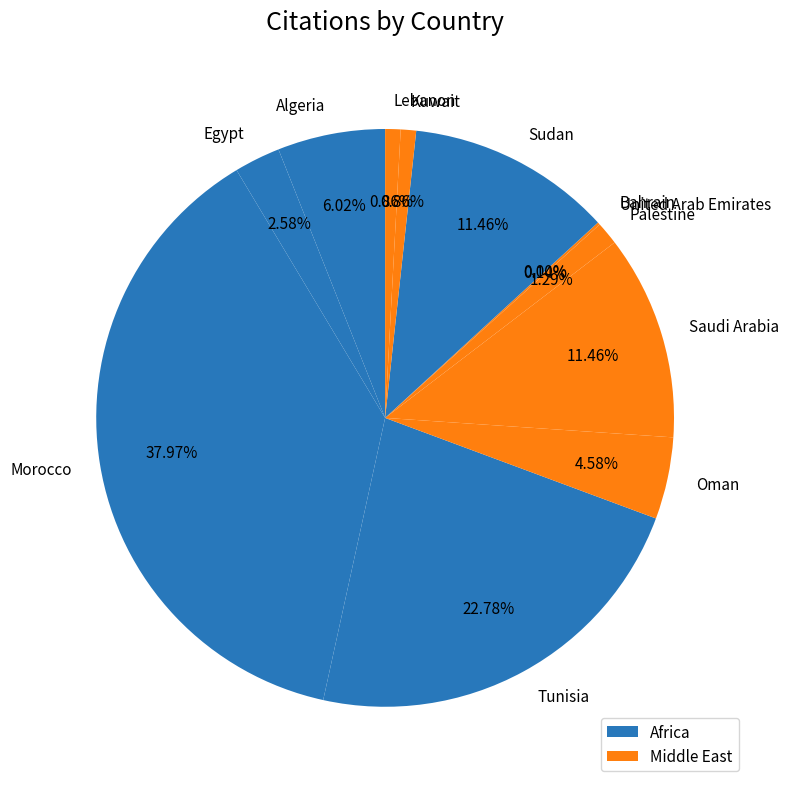

How many slices are in this pie chart?

12